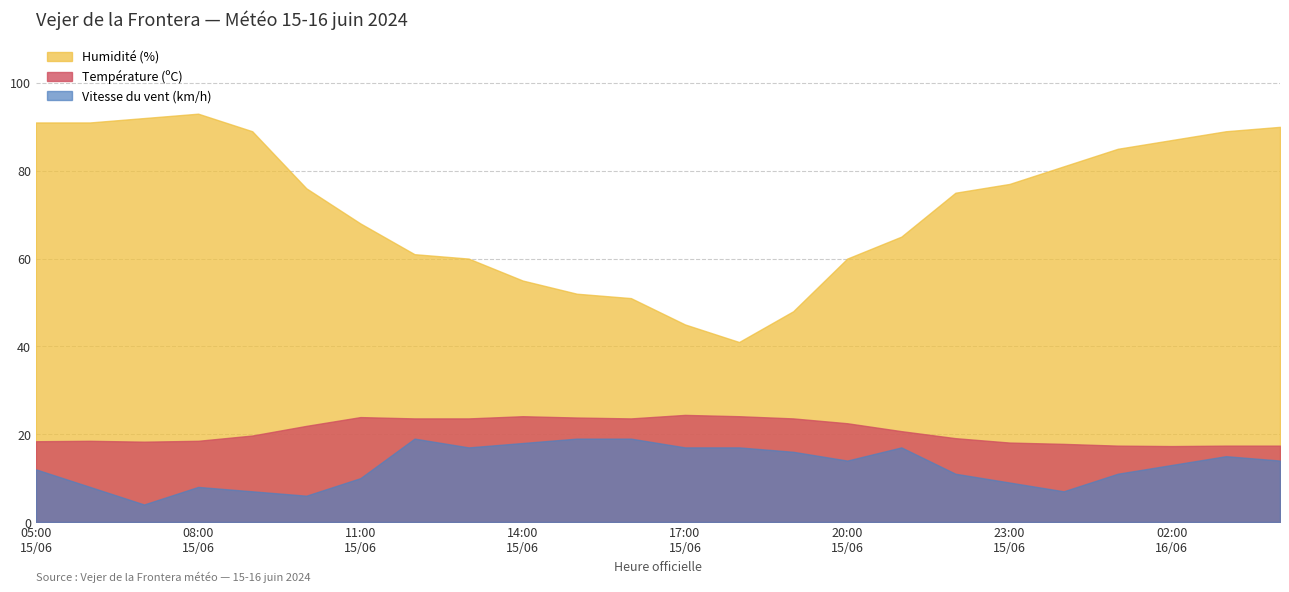

At which category does Humidité (%) reach its first local peak?

08:00
15/06